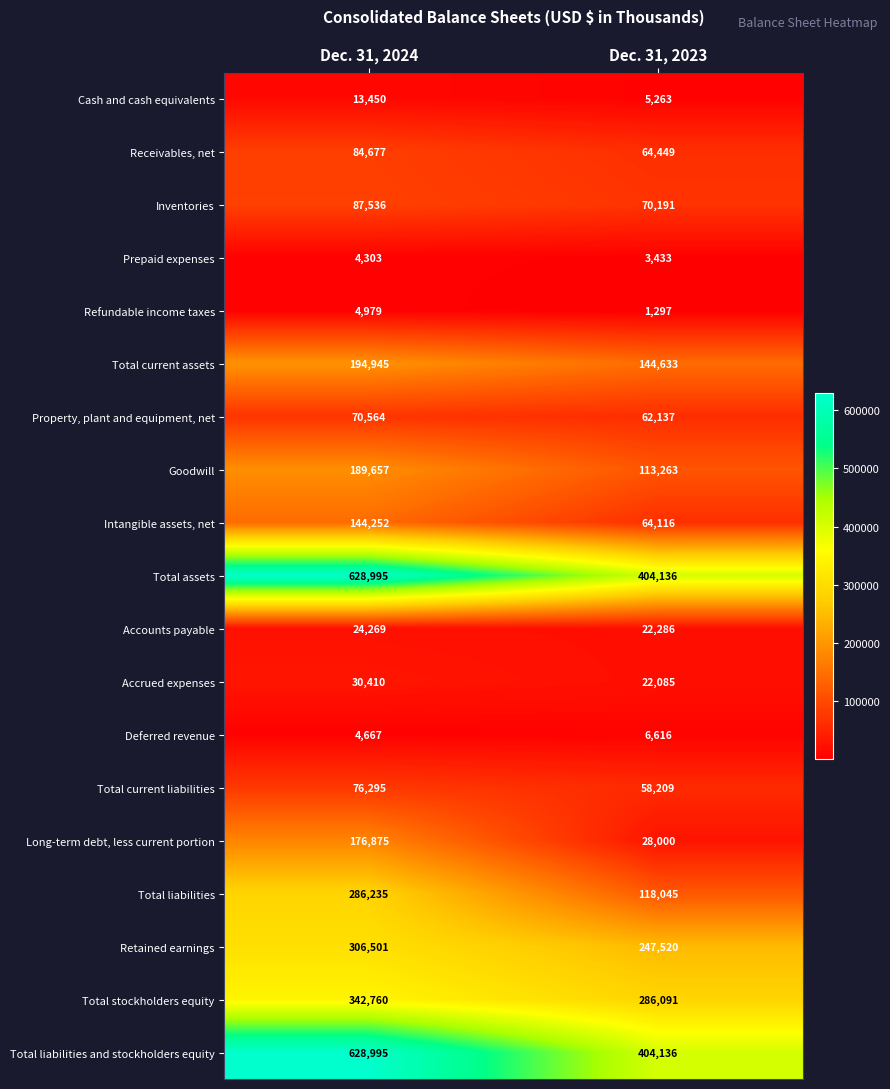

What is the spread (max minus min) of values at Dec. 31, 2023?

402839